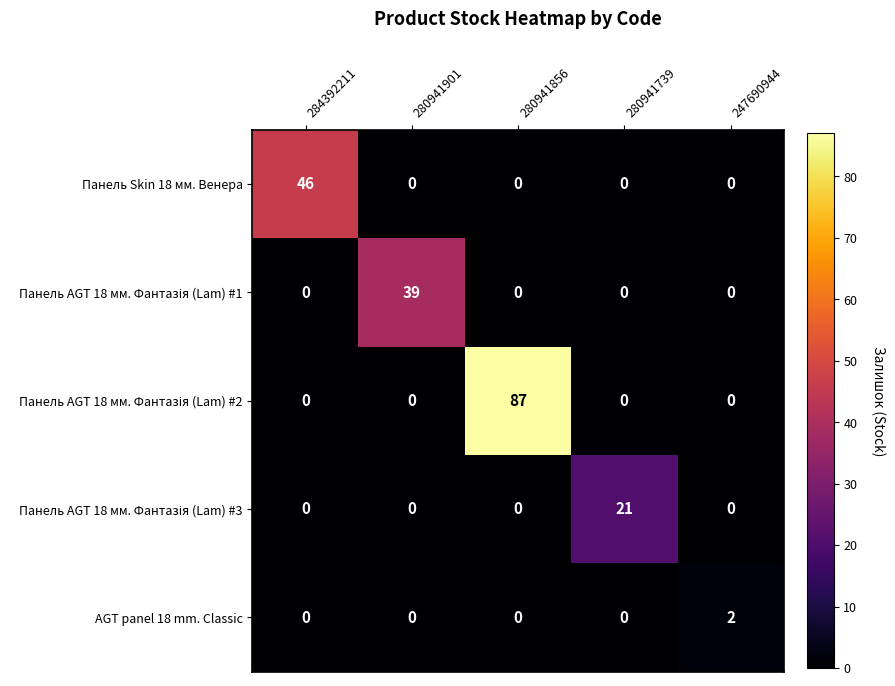

At which category is the sum across all series the highest?

280941856